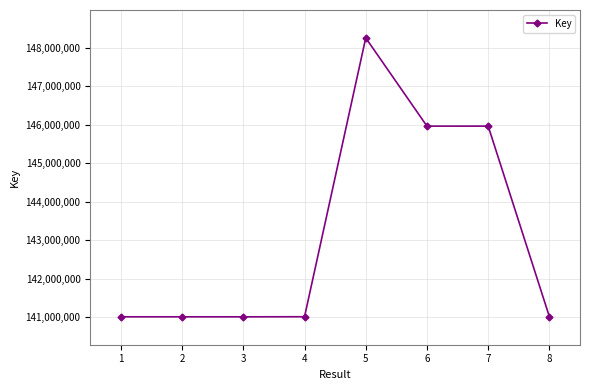

How many series are shown in this chart?

1